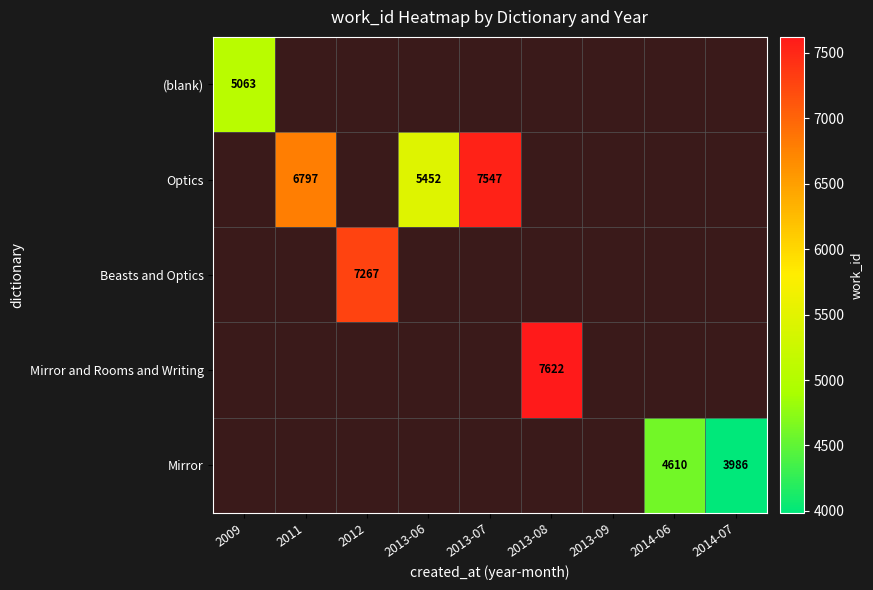

Which category has the highest value in the Optics series?

2009